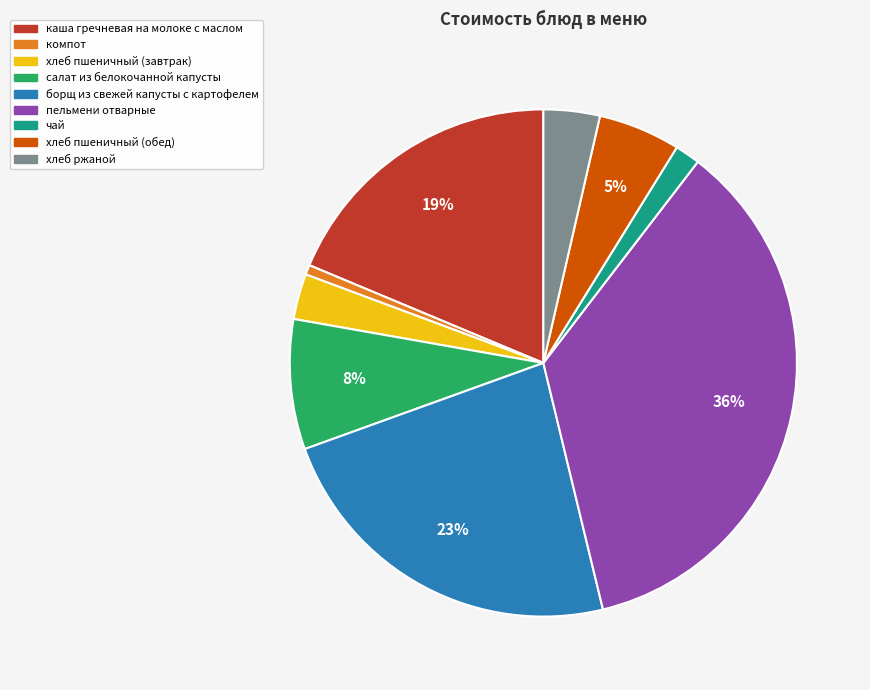

What percentage is the каша гречневая на молоке с маслом slice, to the nearest percent?

19%